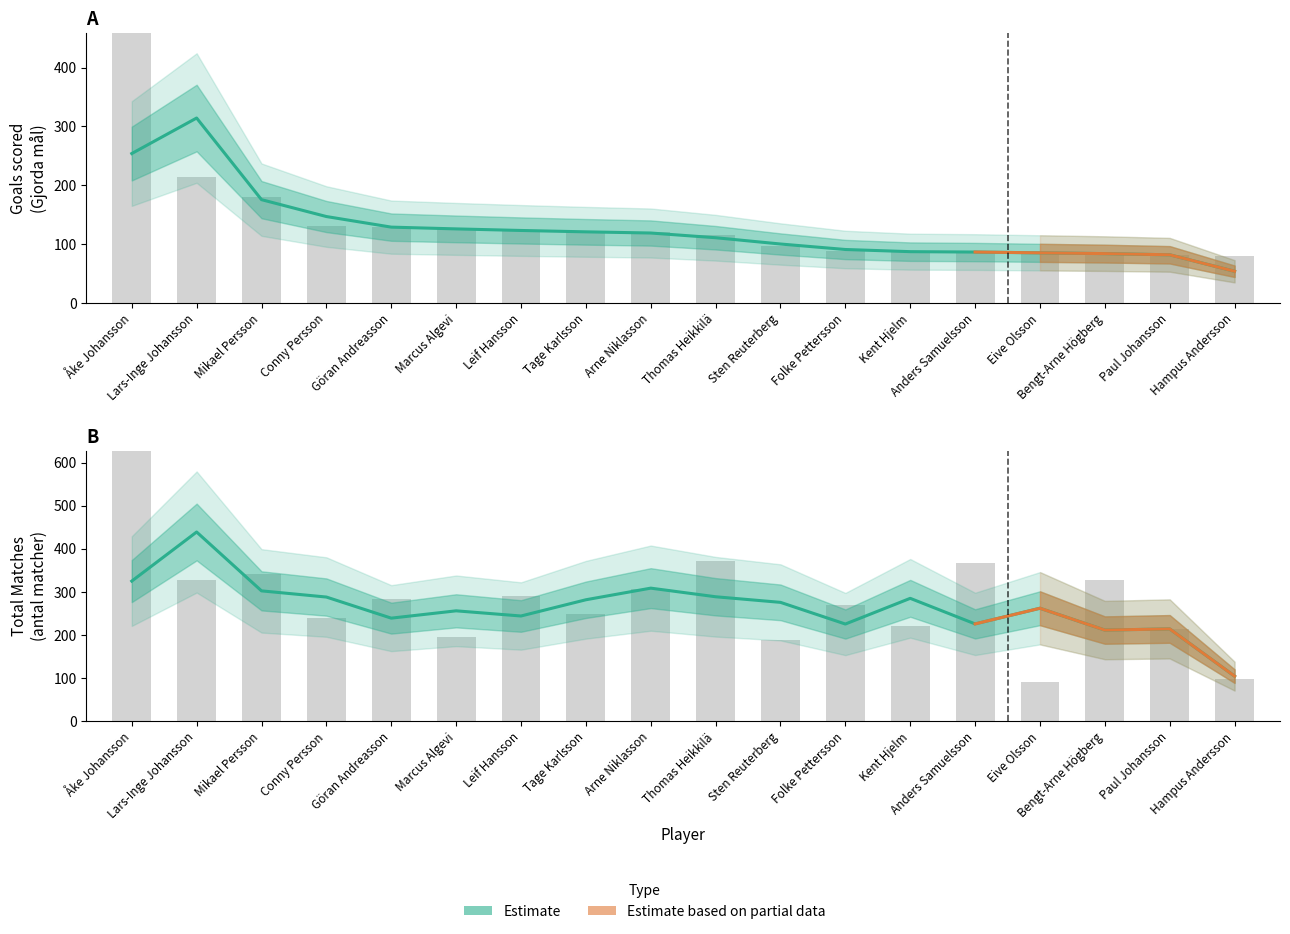

Which label corresponds to the smallest value in the chart?

Hampus Andersson